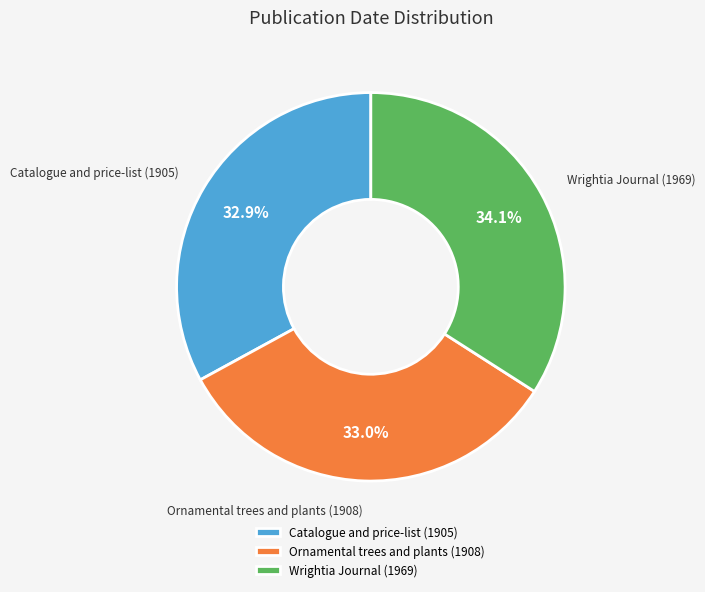

What portion of the pie excludes Ornamental trees and plants (1908)?

67.0%